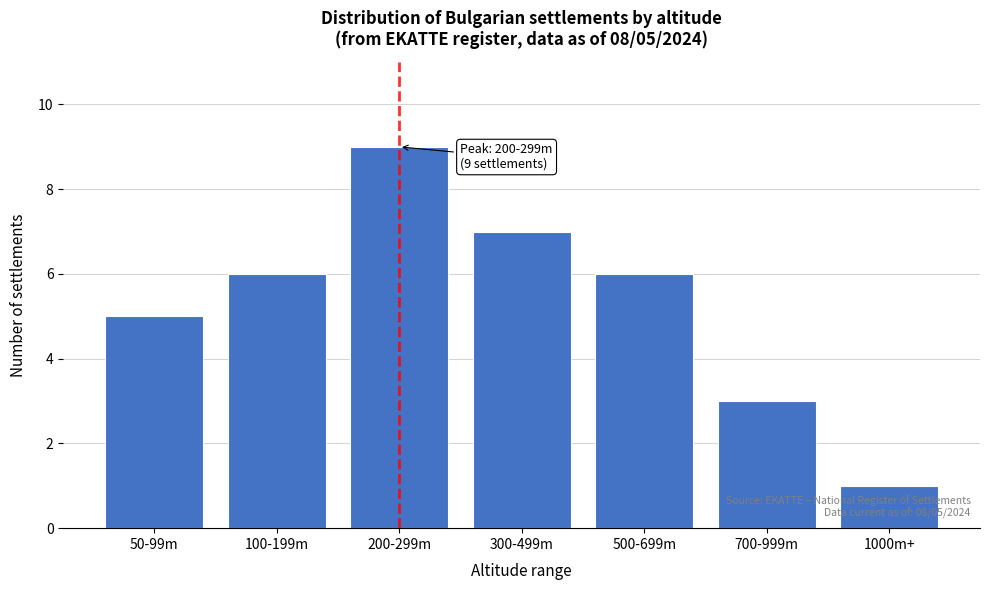

Reading left to right, list all the values displayed in this chart.

50-99m=5	100-199m=6	200-299m=9	300-499m=7	500-699m=6	700-999m=3	1000m+=1